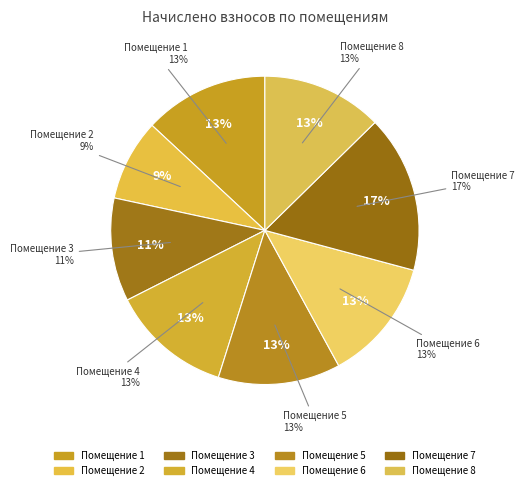

Does 1 represent more than half of the total?

No